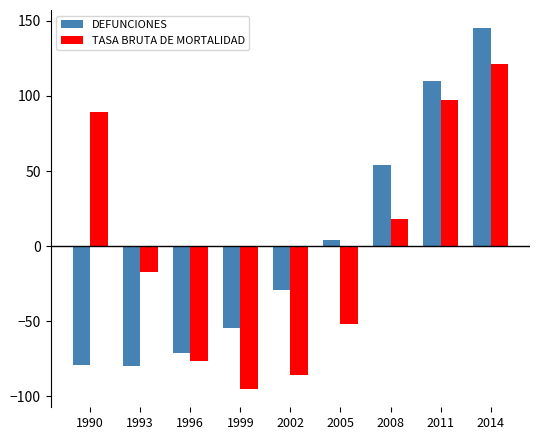

What is the difference between the maximum and minimum values in the TASA BRUTA DE MORTALIDAD series?

216.2